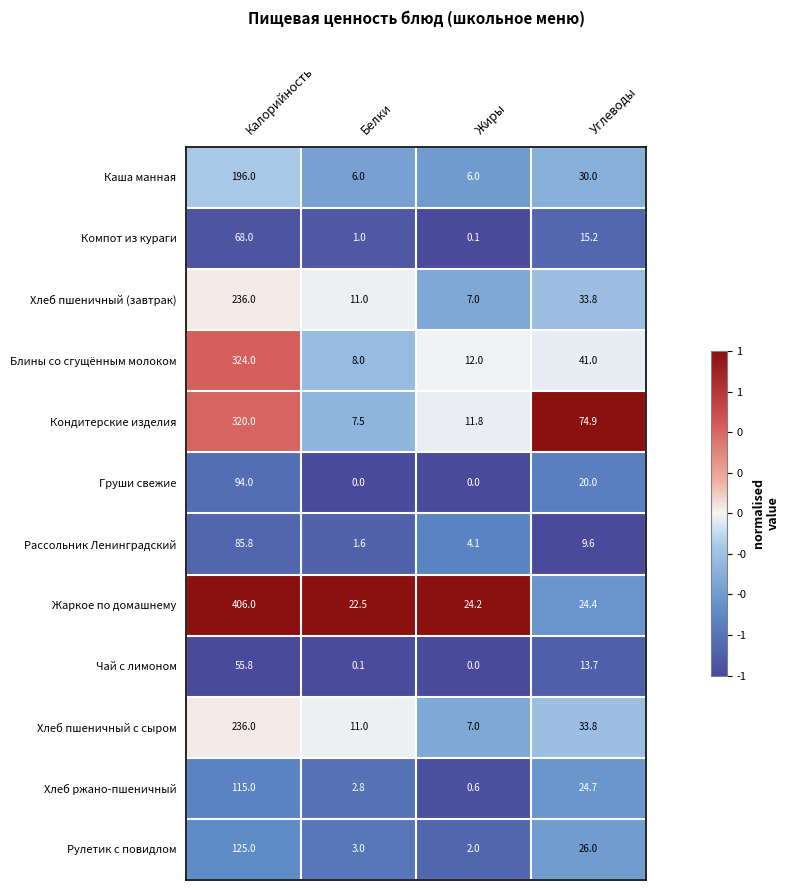

At which label does Рулетик с повидлом first exceed 26?

Калорийность